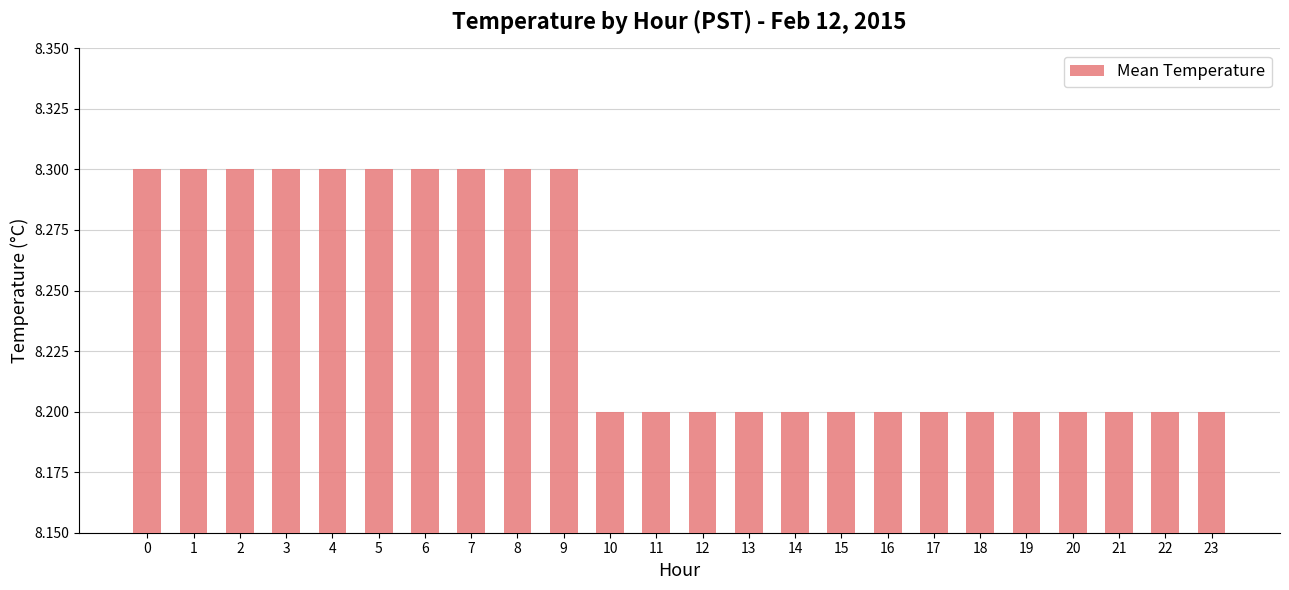

What is the change in value from 0 to 13?

-0.1